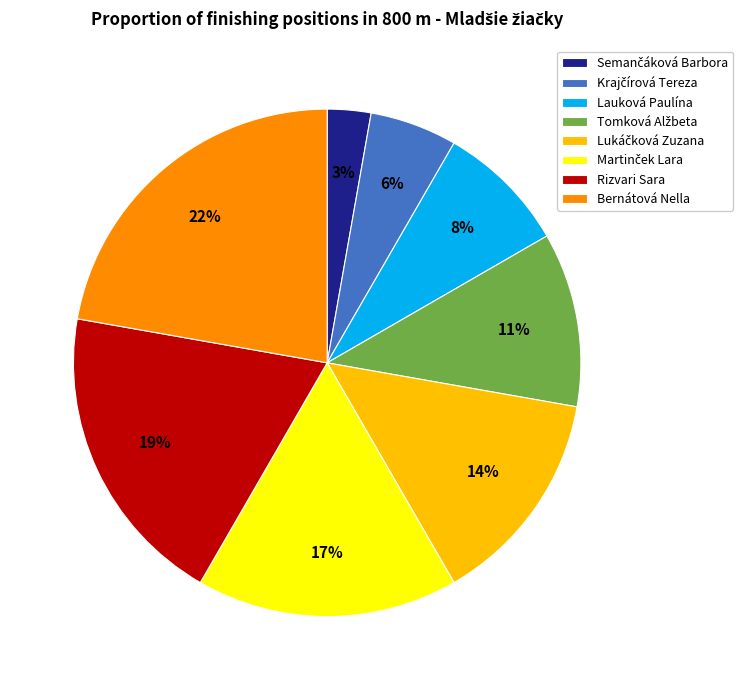

To the nearest percent, what is the average slice percentage?

12%